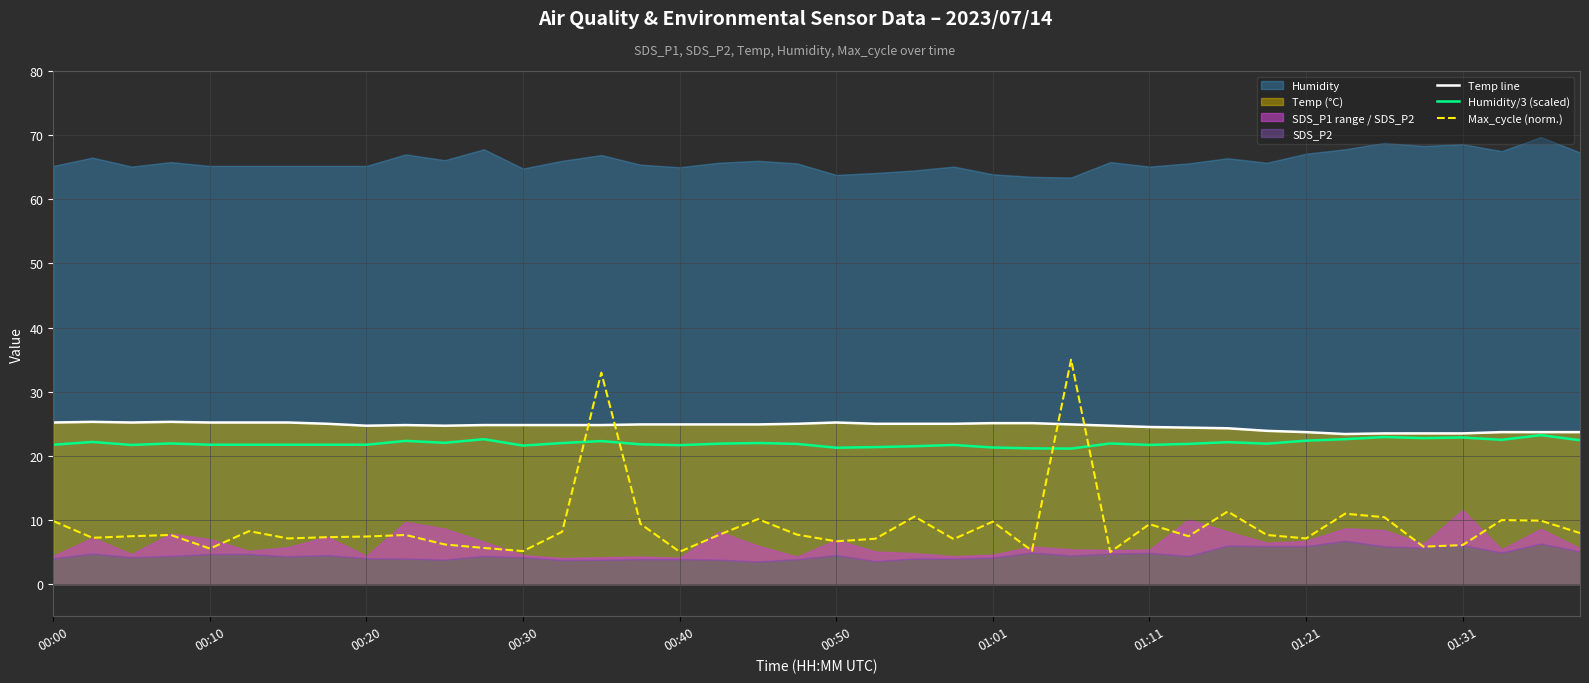

True or false: Humidity/3 (scaled) has a value of 12.6 at 26.

False